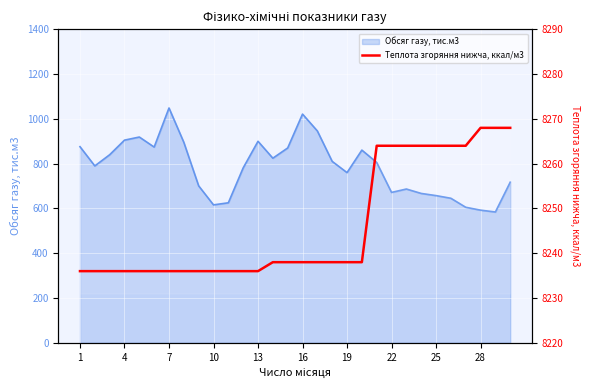

Between 13 and 25, which is larger?

13